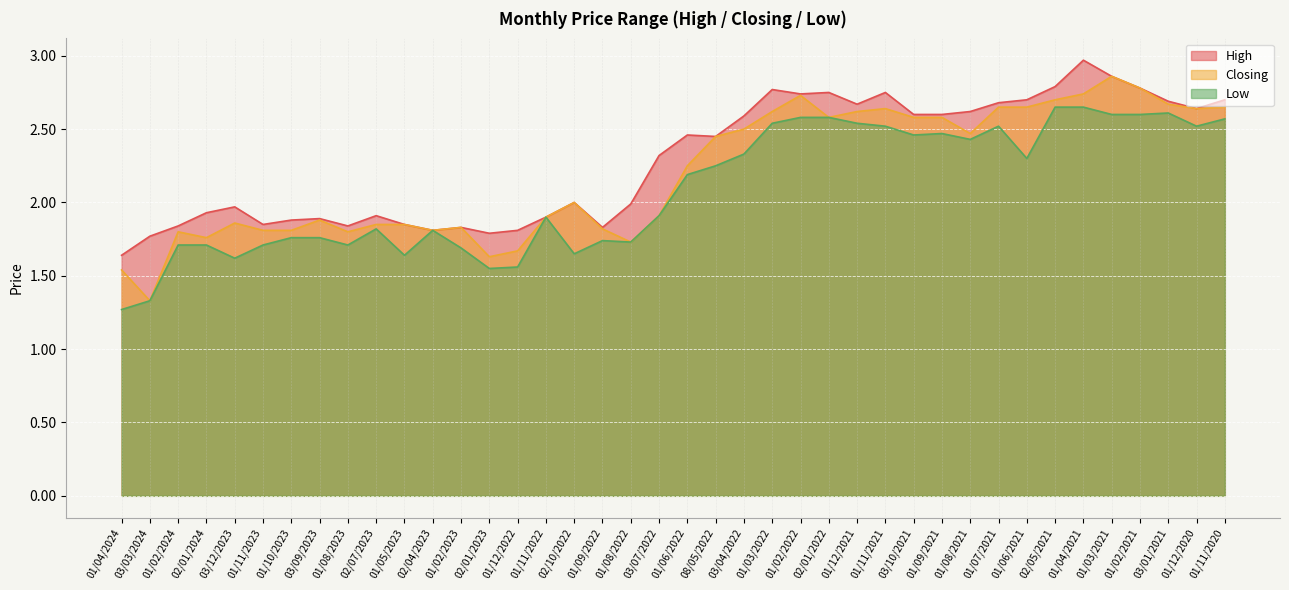

At which label is High closest to 2?

02/10/2022